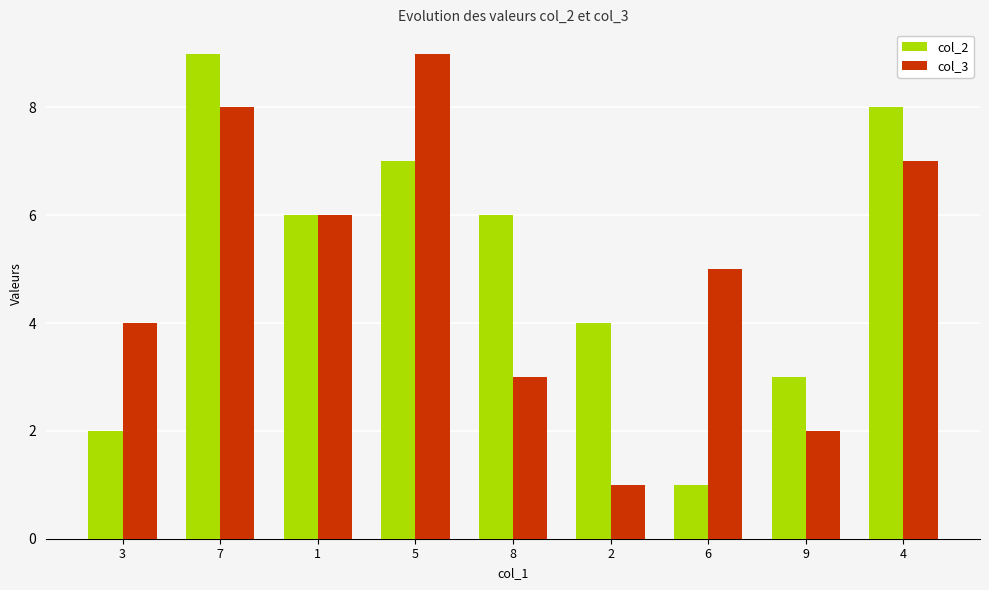

What position from the left is 2?

6